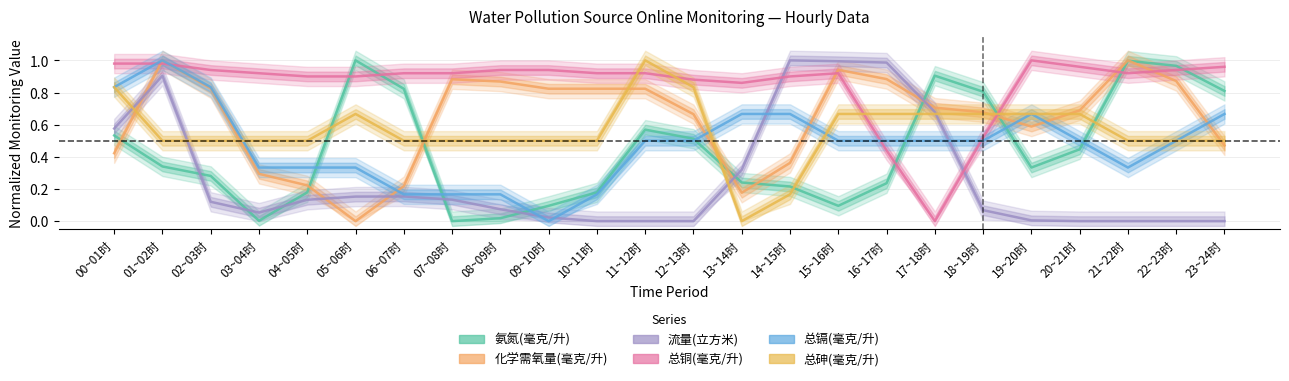

Is this an area chart (filled region under the line)?

No